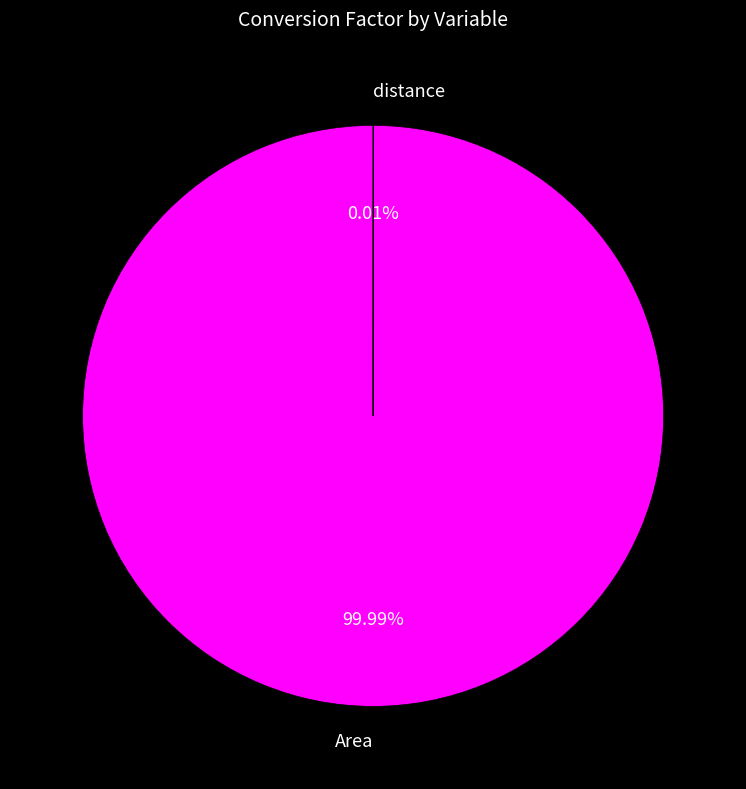

Which category has the biggest portion of the pie?

Area